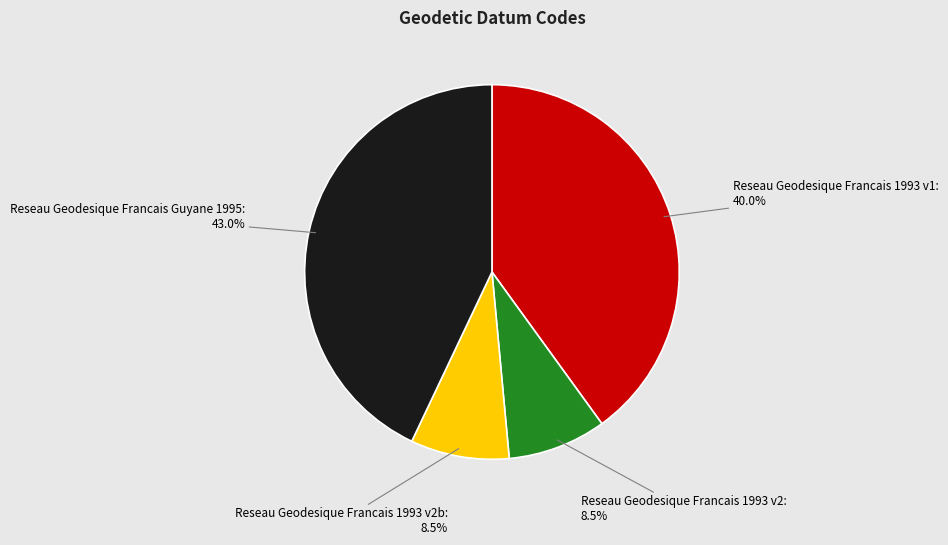

Does any single category account for the majority?

No